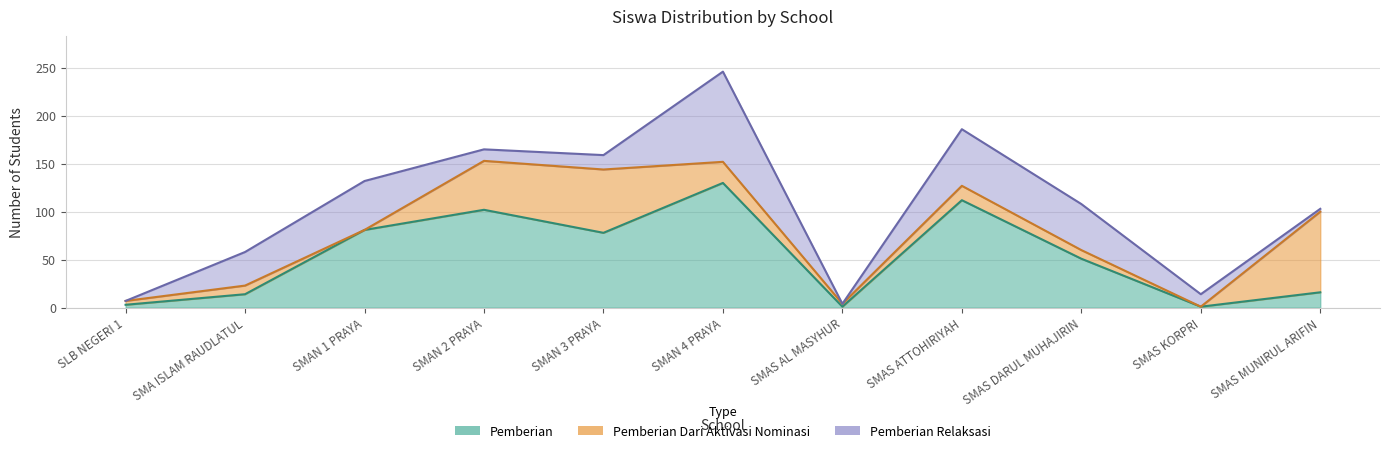

How many lines are shown in the chart?

3